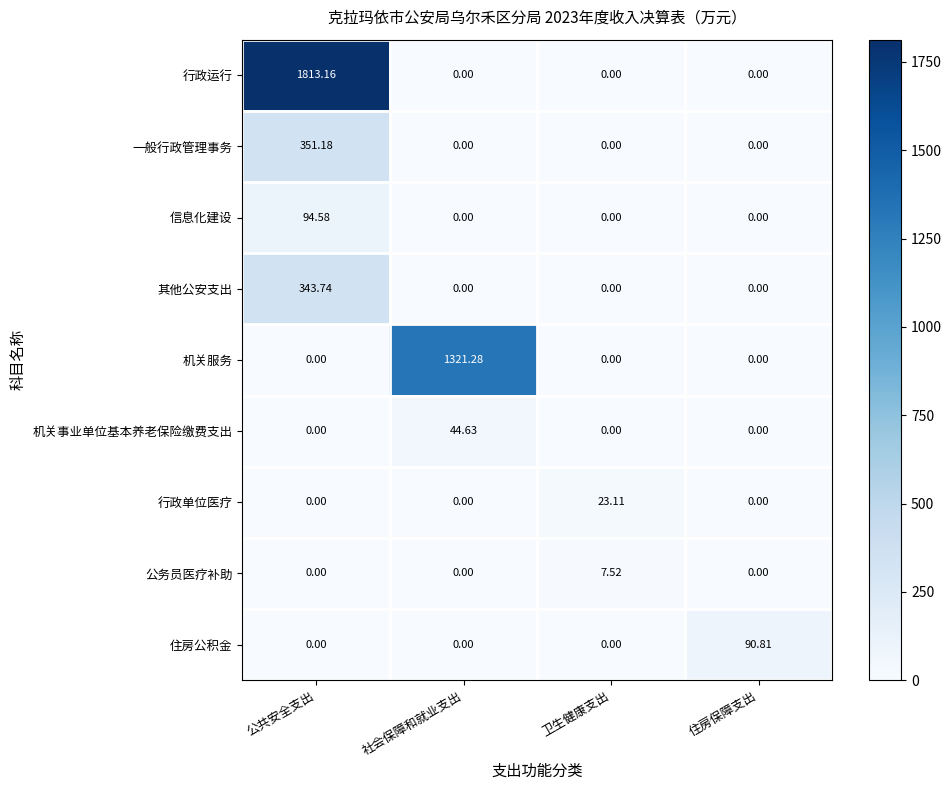

At which label does 行政运行 reach its peak?

公共安全支出